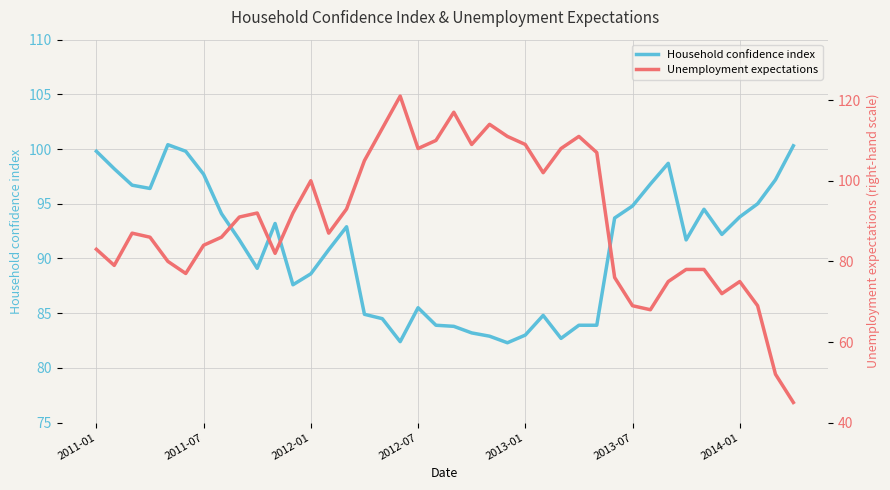

List the series in order of their overall mean, highest first.

Household confidence index, Unemployment expectations